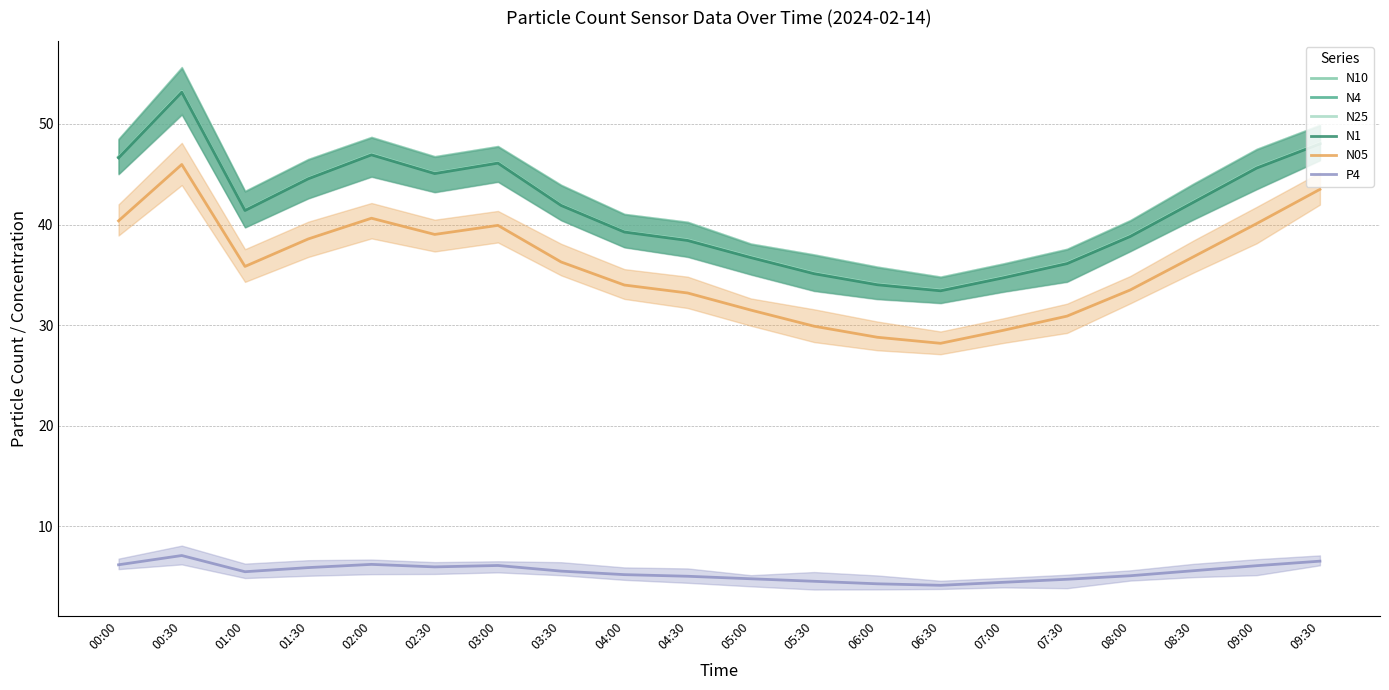

True or false: N1 and P4 intersect in this chart.

False